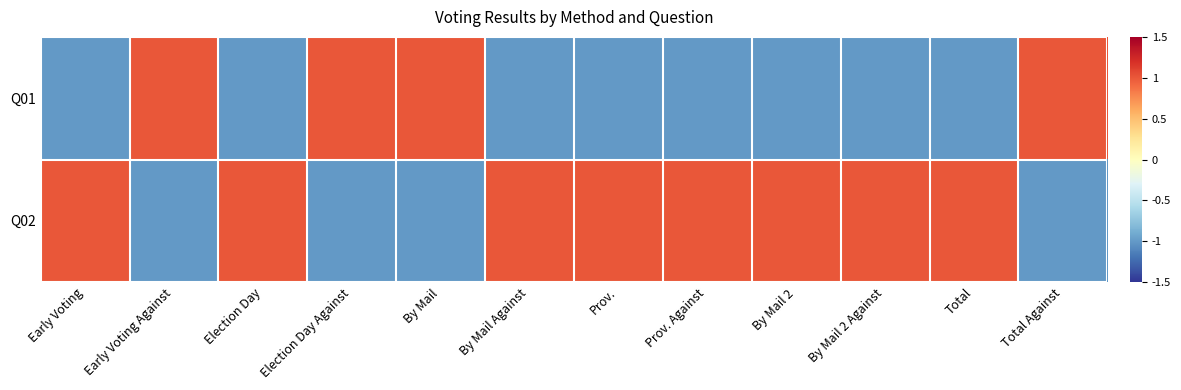

What is the minimum value shown in the chart?

-1